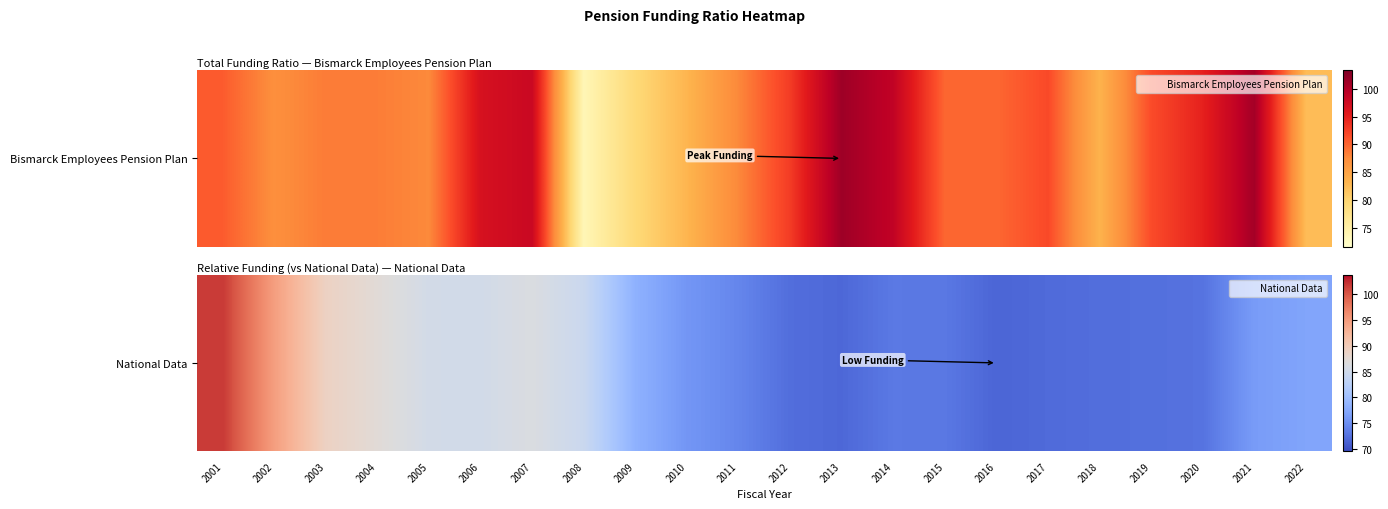

List the labels in order of value, smallest first.

2016, 2013, 2017, 2012, 2018, 2019, 2020, 2015, 2014, 2011, 2010, 2021, 2022, 2009, 2008, 2006, 2005, 2007, 2004, 2003, 2002, 2001